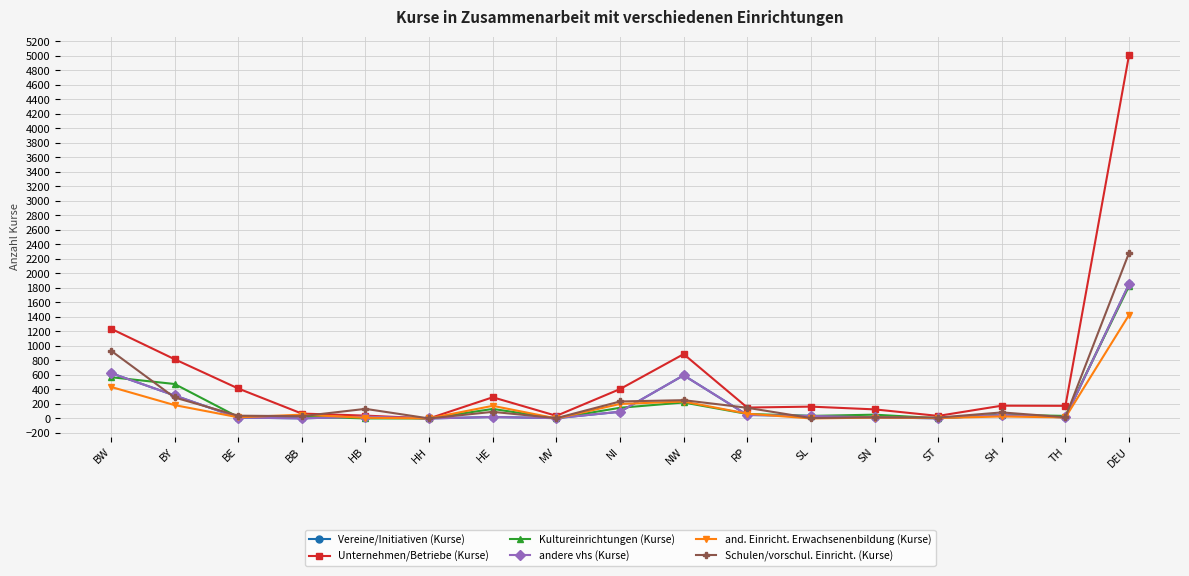

What position from the left is SN?

13